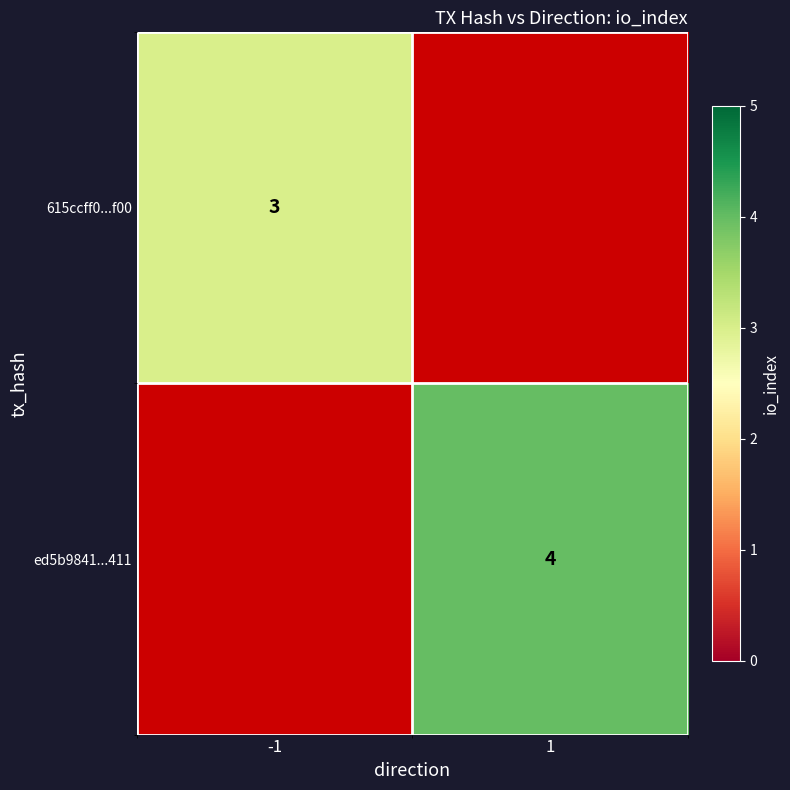

True or false: 615ccff0...f00 has a value of 3 at -1.

True